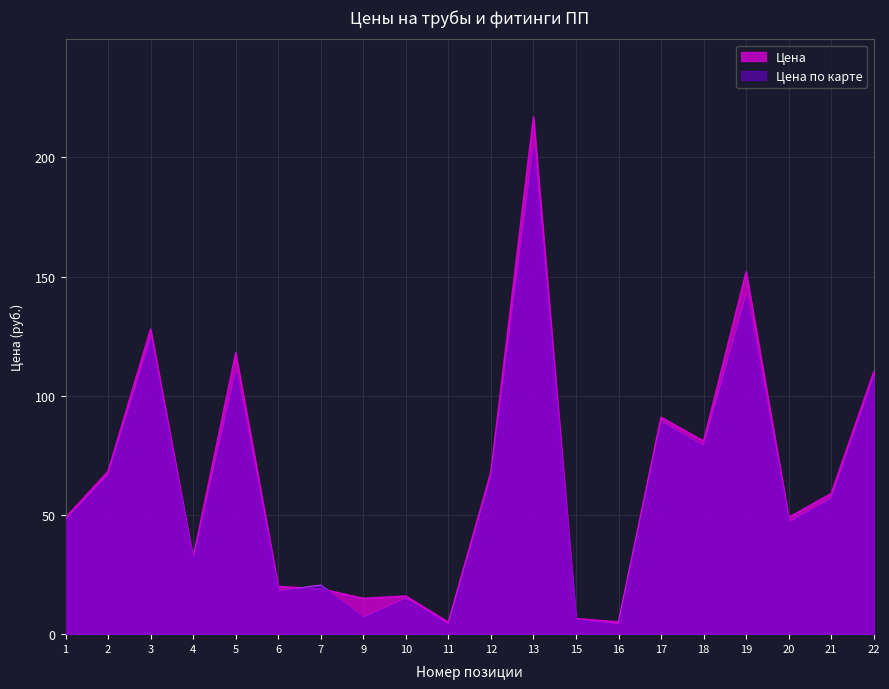

At which label does Цена по карте reach its minimum?

11